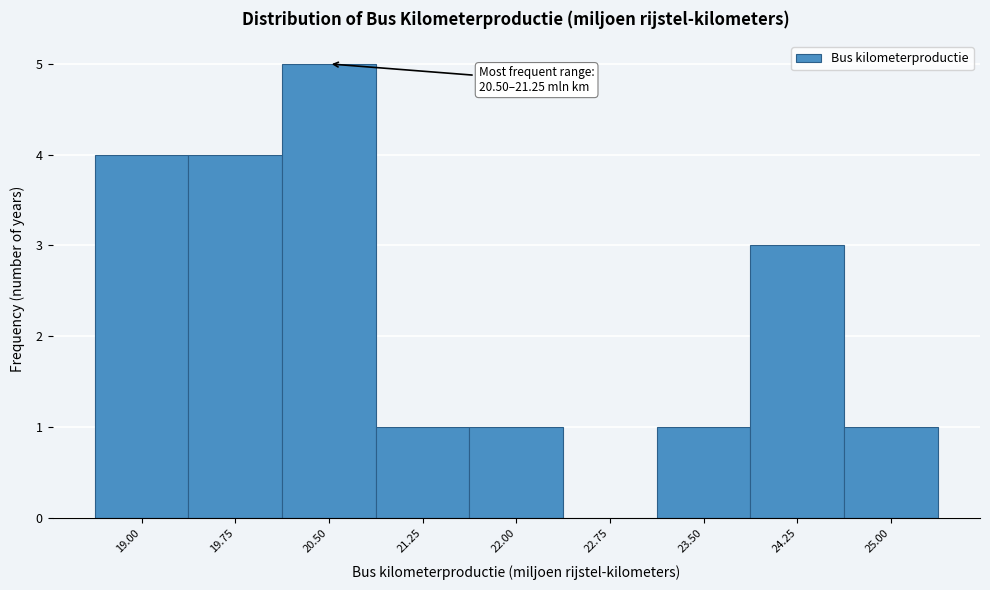

Reading left to right, what are all the values shown in this chart?

19.00=4	19.75=4	20.50=5	21.25=1	22.00=1	22.75=0	23.50=1	24.25=3	25.00=1